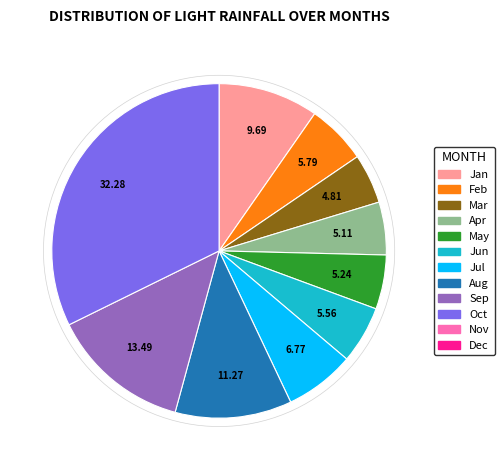

Is there any slice that represents more than half of the pie?

No